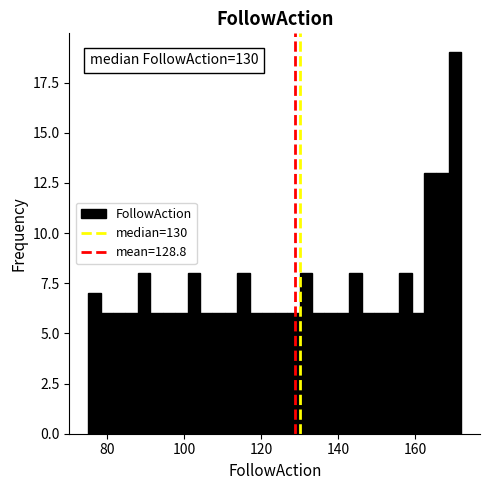

Read against the x-axis, roughly where is the centre of the tallest bar?

170